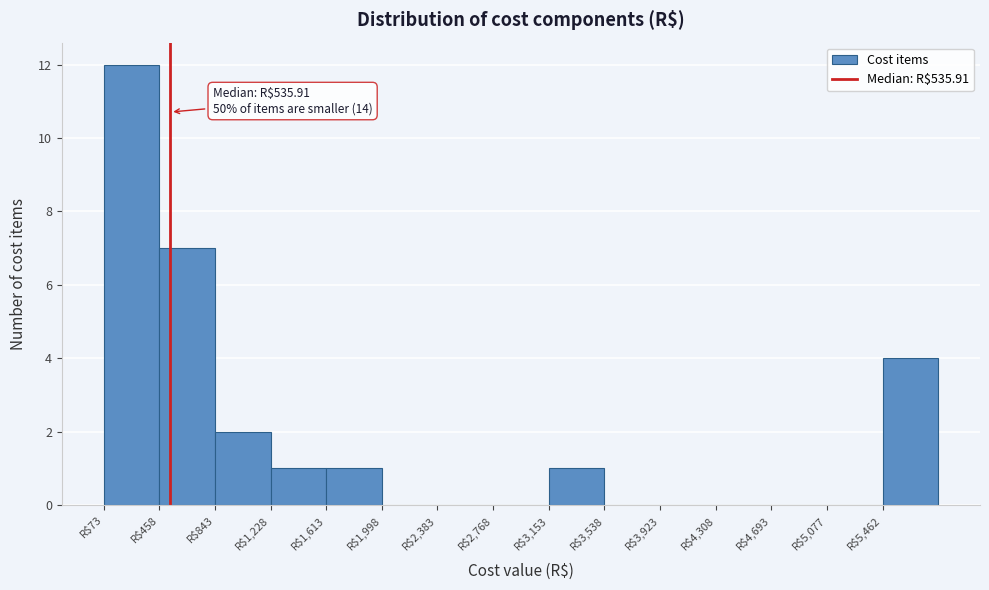

Over which range of the x-axis is the bar tallest?

50 to 450